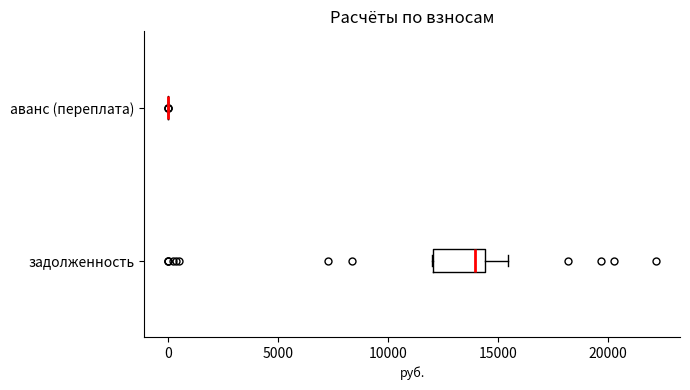

Comparing the boxes themselves (not the whiskers), which one is the widest?

задолженность